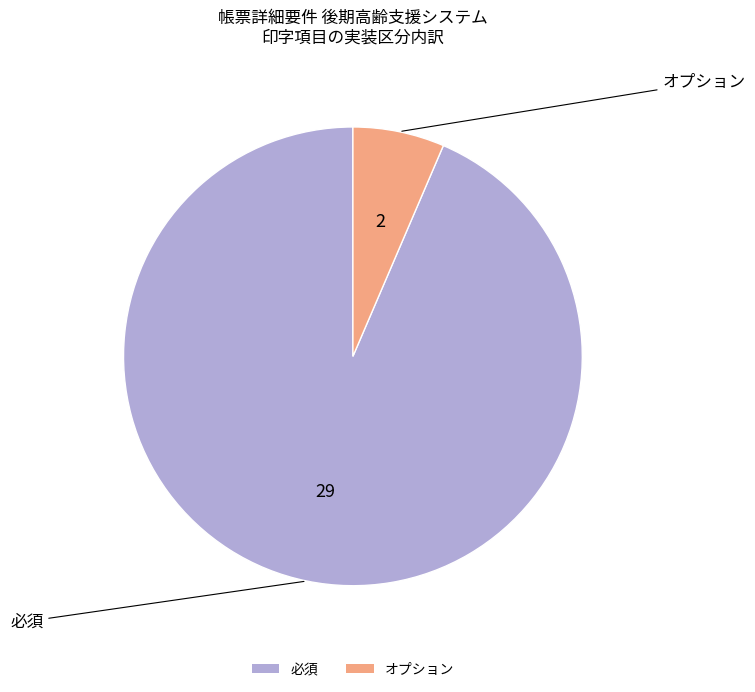

True or false: 必須 accounts for 94% of the total.

True